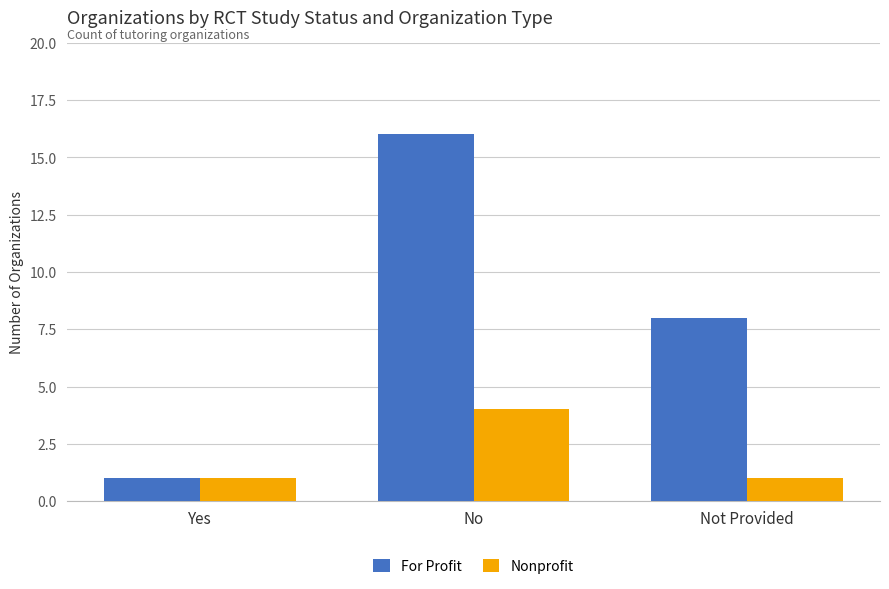

At which category is the sum across all series the highest?

No